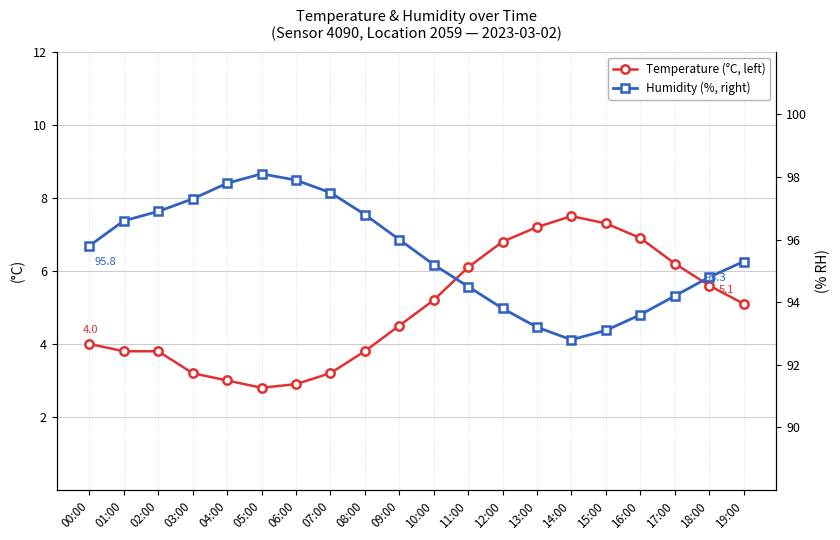

Reading right to left, what are all the values shown in this chart?

Temperature (°C, left): 19:00=5.1	18:00=5.6	17:00=6.2	16:00=6.9	15:00=7.3	14:00=7.5	13:00=7.2	12:00=6.8	11:00=6.1	10:00=5.2	09:00=4.5	08:00=3.8	07:00=3.2	06:00=2.9	05:00=2.8	04:00=3.0	03:00=3.2	02:00=3.8	01:00=3.8	00:00=4.0
Humidity (%, right): 19:00=95.3	18:00=94.8	17:00=94.2	16:00=93.6	15:00=93.1	14:00=92.8	13:00=93.2	12:00=93.8	11:00=94.5	10:00=95.2	09:00=96.0	08:00=96.8	07:00=97.5	06:00=97.9	05:00=98.1	04:00=97.8	03:00=97.3	02:00=96.9	01:00=96.6	00:00=95.8